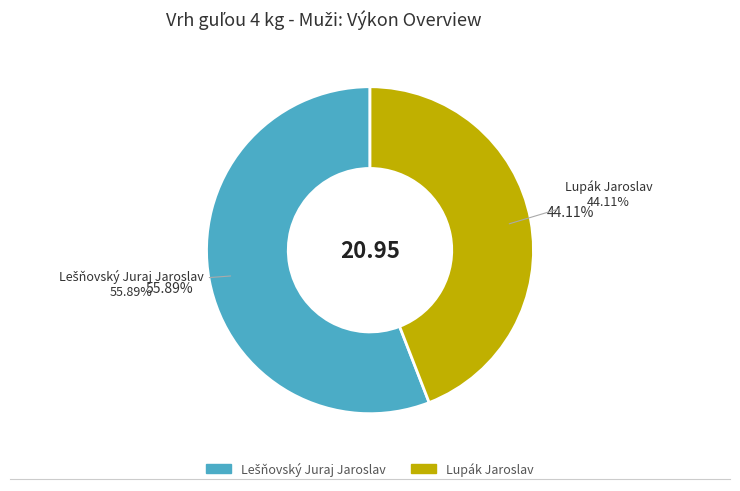

Is it true that Lupák Jaroslav is 50% of the pie?

False